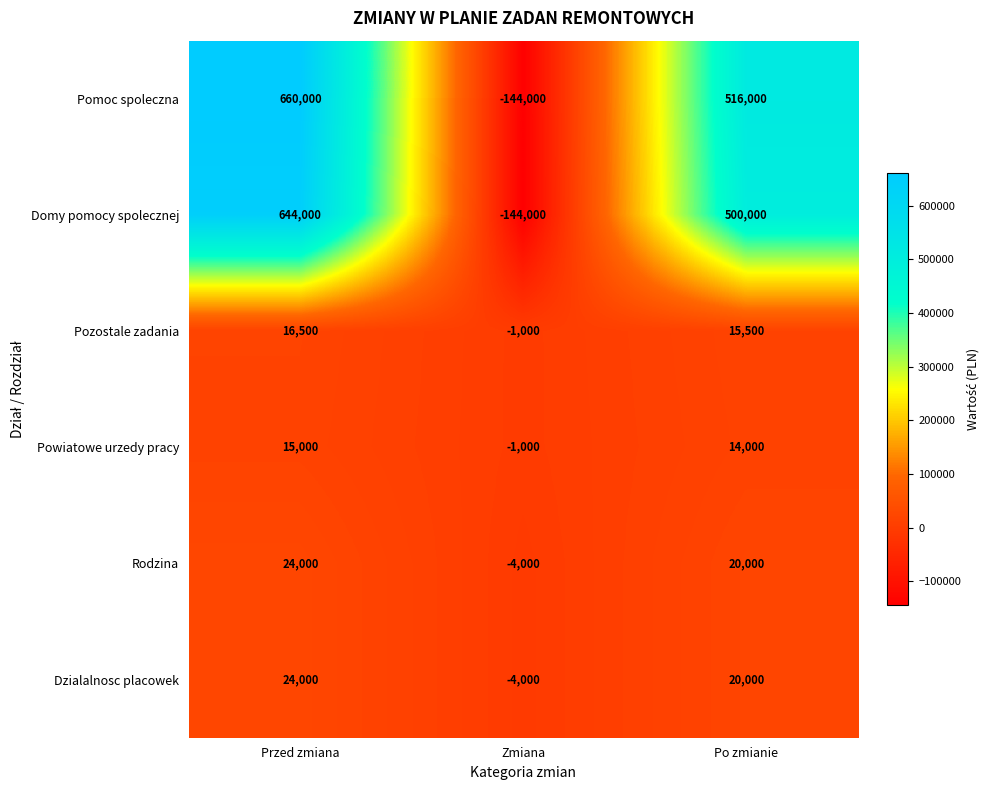

Rank the categories by Pomoc spoleczna value from lowest to highest.

Zmiana, Po zmianie, Przed zmiana